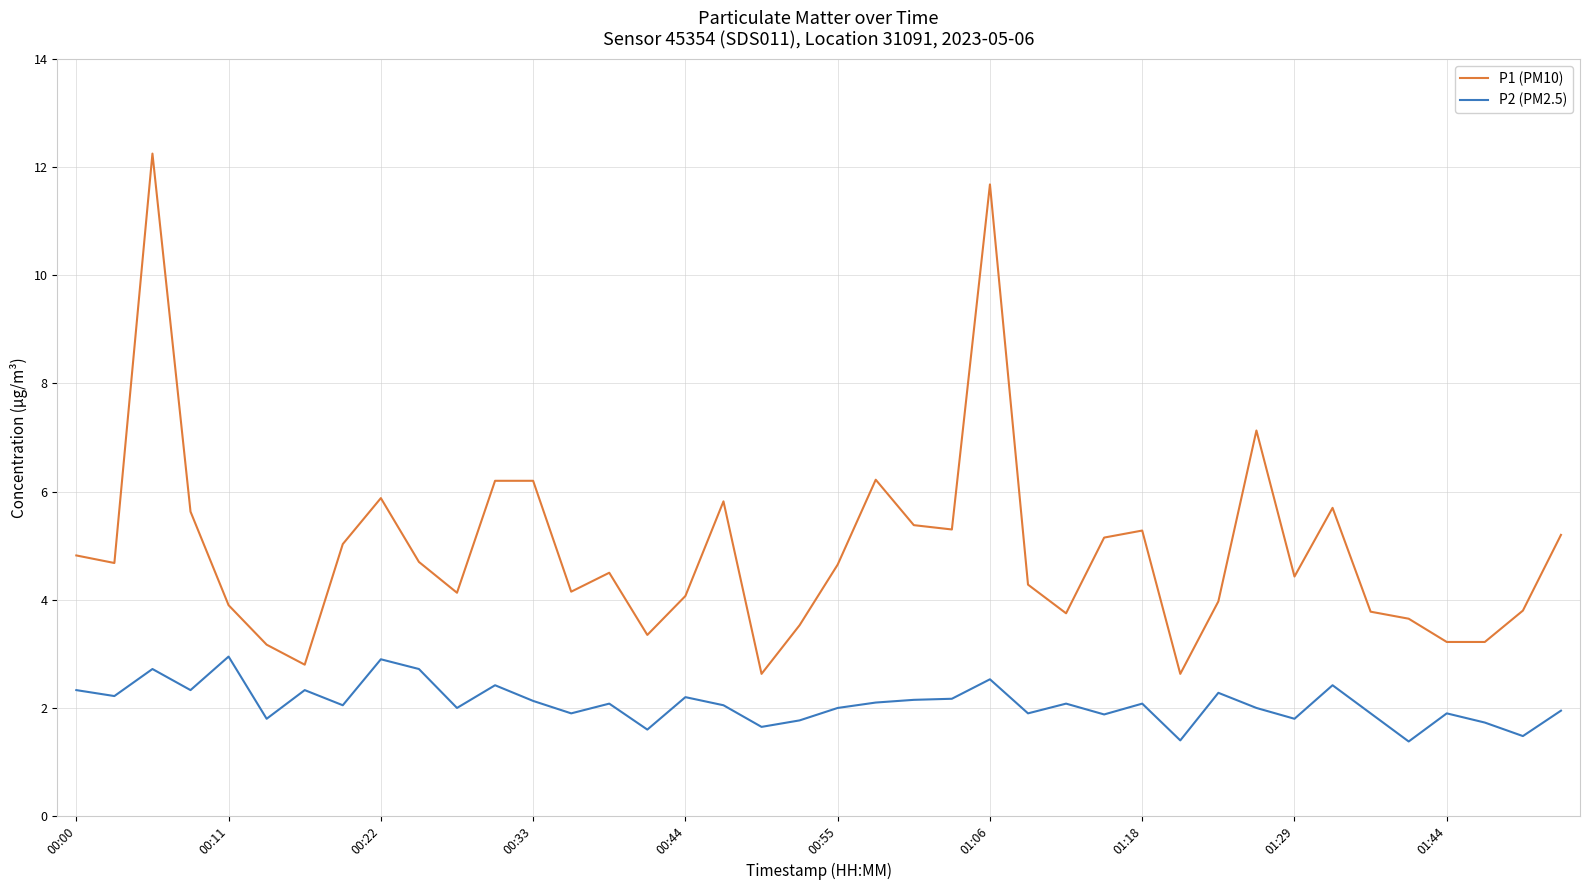

True or false: P2 (PM2.5) and P1 (PM10) intersect in this chart.

False